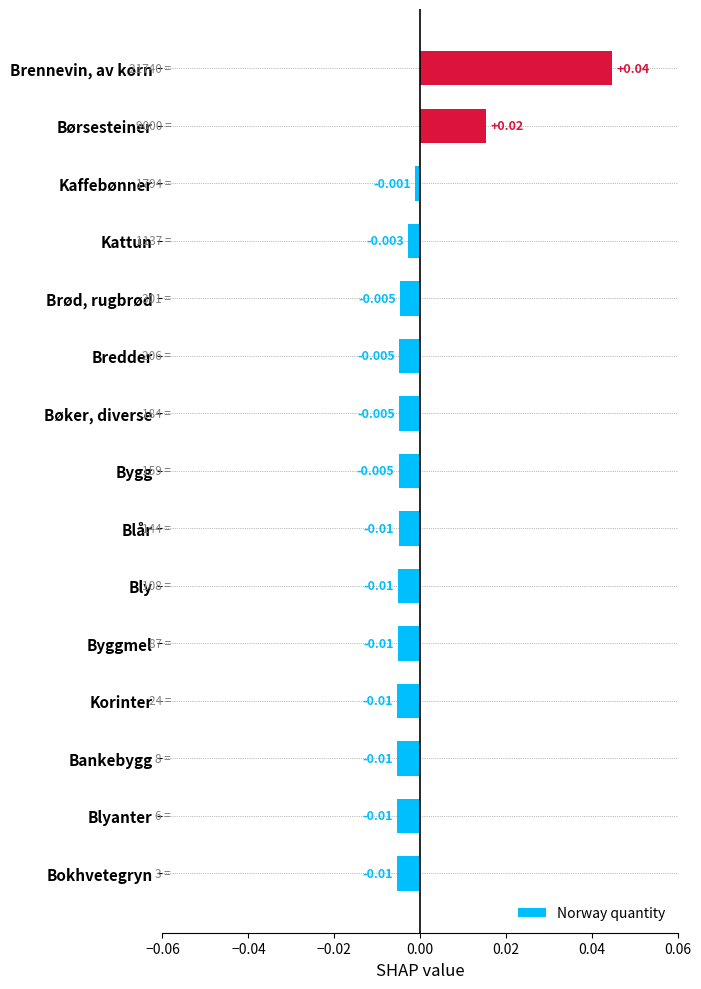

Which category has the highest value across all series?

Brennevin, av korn